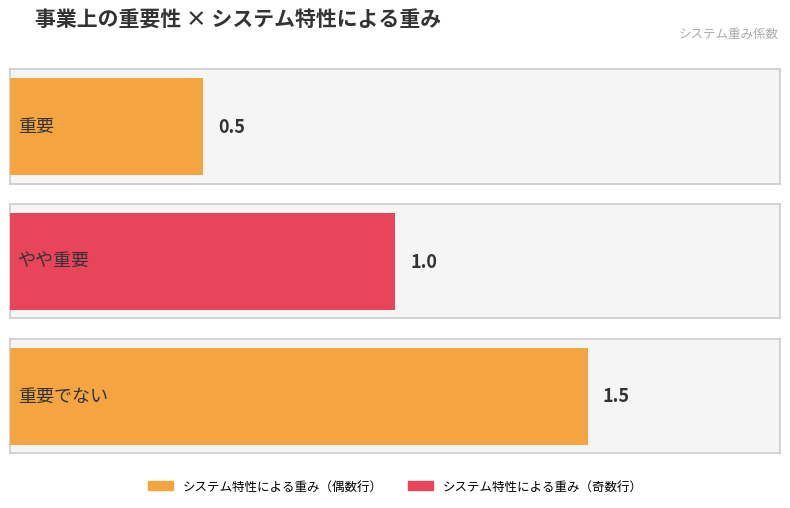

Count the number of values greater than 1.

1